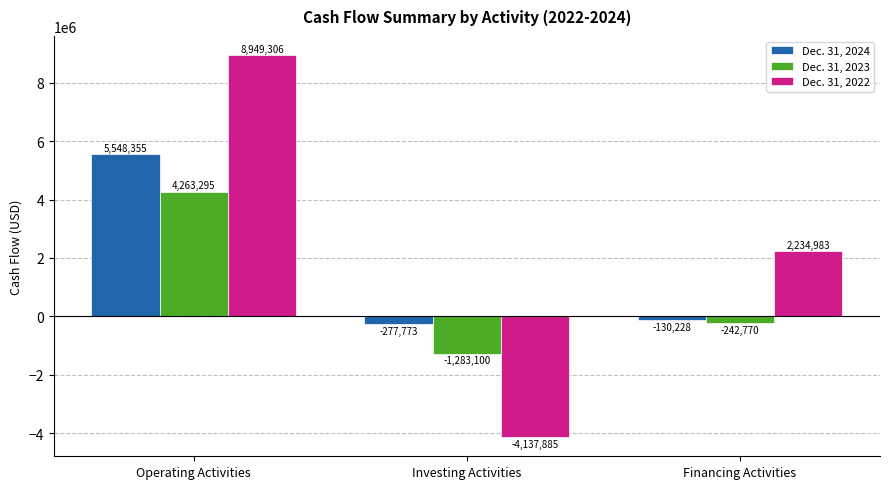

Which series has the largest range (max minus min)?

Dec. 31, 2022